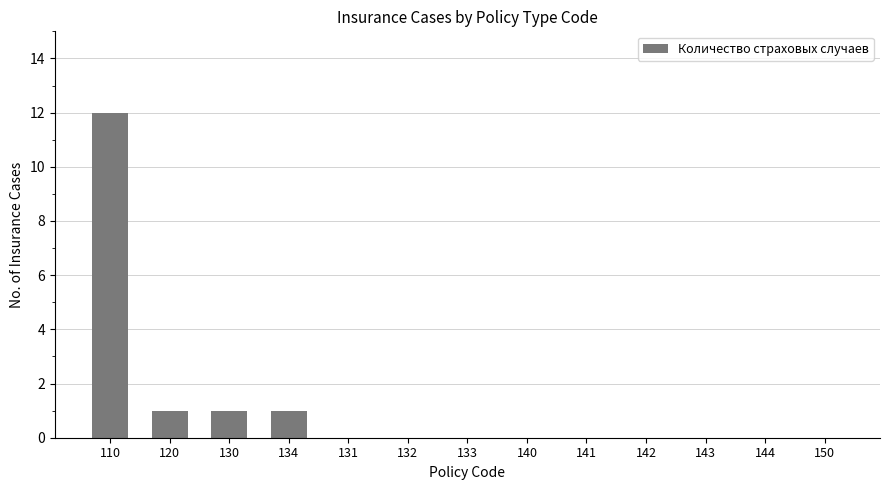

The value at 141 is 7. True or false?

False